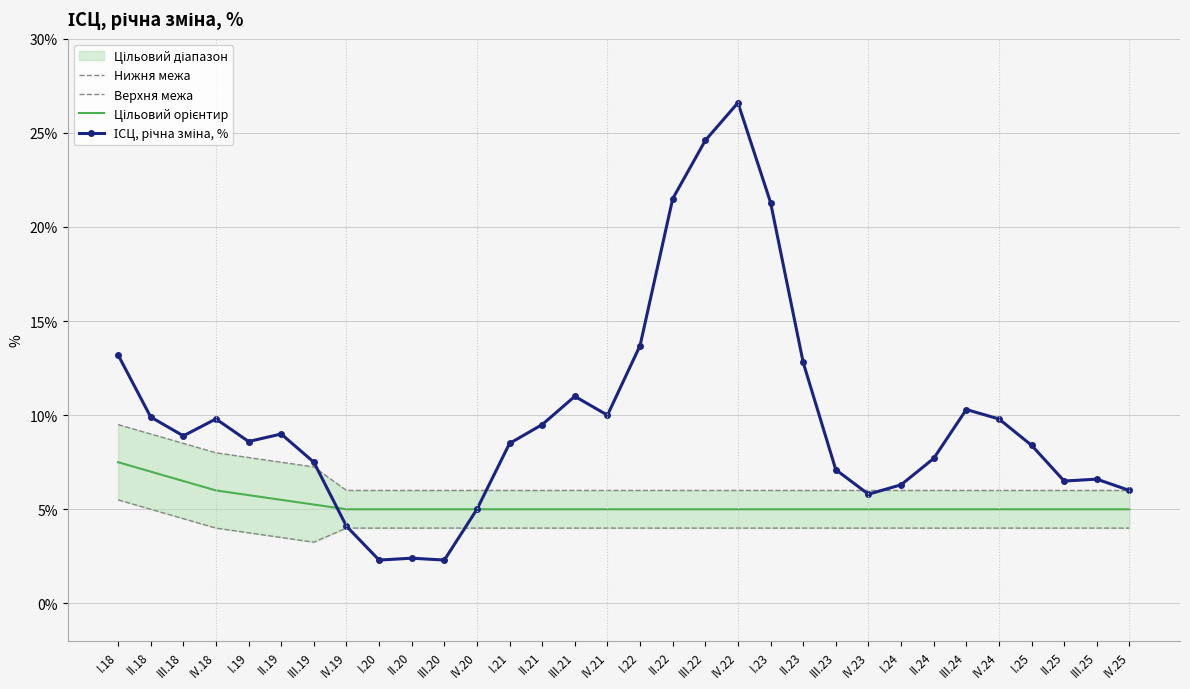

Reading left to right, transcribe all the data shown in this chart.

Нижня межа: I.18=5.5	II.18=5.0	III.18=4.5	IV.18=4.0	I.19=3.8	II.19=3.5	III.19=3.2	IV.19=4.0	I.20=4.0	II.20=4.0	III.20=4.0	IV.20=4.0	I.21=4.0	II.21=4.0	III.21=4.0	IV.21=4.0	I.22=4.0	II.22=4.0	III.22=4.0	IV.22=4.0	I.23=4.0	II.23=4.0	III.23=4.0	IV.23=4.0	I.24=4.0	II.24=4.0	III.24=4.0	IV.24=4.0	I.25=4.0	II.25=4.0	III.25=4.0	IV.25=4.0
Верхня межа: I.18=9.5	II.18=9.0	III.18=8.5	IV.18=8.0	I.19=7.8	II.19=7.5	III.19=7.2	IV.19=6.0	I.20=6.0	II.20=6.0	III.20=6.0	IV.20=6.0	I.21=6.0	II.21=6.0	III.21=6.0	IV.21=6.0	I.22=6.0	II.22=6.0	III.22=6.0	IV.22=6.0	I.23=6.0	II.23=6.0	III.23=6.0	IV.23=6.0	I.24=6.0	II.24=6.0	III.24=6.0	IV.24=6.0	I.25=6.0	II.25=6.0	III.25=6.0	IV.25=6.0
Цільовий орієнтир: I.18=7.5	II.18=7.0	III.18=6.5	IV.18=6.0	I.19=5.8	II.19=5.5	III.19=5.2	IV.19=5.0	I.20=5.0	II.20=5.0	III.20=5.0	IV.20=5.0	I.21=5.0	II.21=5.0	III.21=5.0	IV.21=5.0	I.22=5.0	II.22=5.0	III.22=5.0	IV.22=5.0	I.23=5.0	II.23=5.0	III.23=5.0	IV.23=5.0	I.24=5.0	II.24=5.0	III.24=5.0	IV.24=5.0	I.25=5.0	II.25=5.0	III.25=5.0	IV.25=5.0
ІСЦ, річна зміна, %: I.18=13.2	II.18=9.9	III.18=8.9	IV.18=9.8	I.19=8.6	II.19=9.0	III.19=7.5	IV.19=4.1	I.20=2.3	II.20=2.4	III.20=2.3	IV.20=5.0	I.21=8.5	II.21=9.5	III.21=11.0	IV.21=10.0	I.22=13.7	II.22=21.5	III.22=24.6	IV.22=26.6	I.23=21.3	II.23=12.8	III.23=7.1	IV.23=5.8	I.24=6.3	II.24=7.7	III.24=10.3	IV.24=9.8	I.25=8.4	II.25=6.5	III.25=6.6	IV.25=6.0